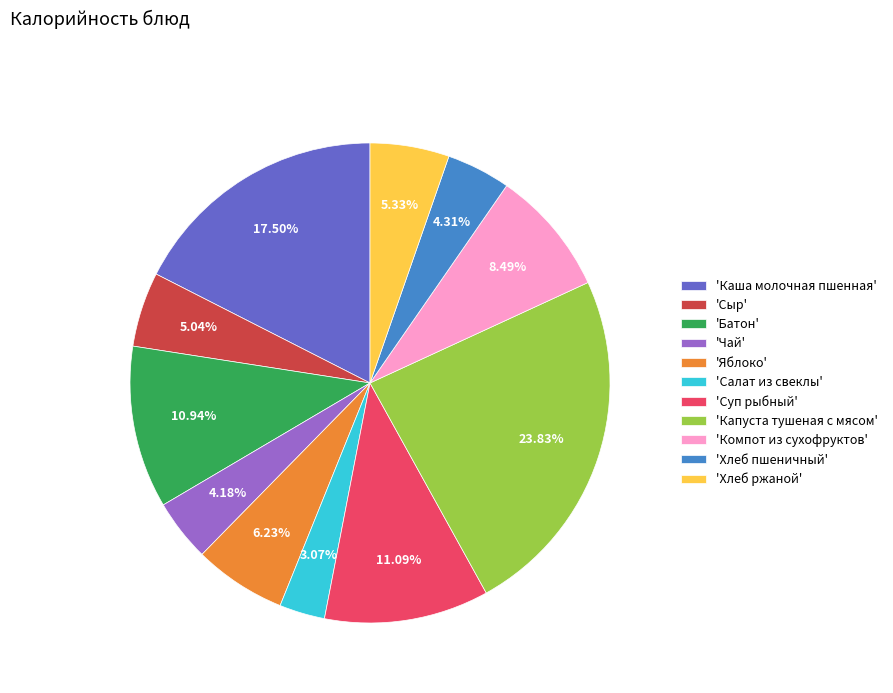

Which slice is the smallest?

'Салат из свеклы'